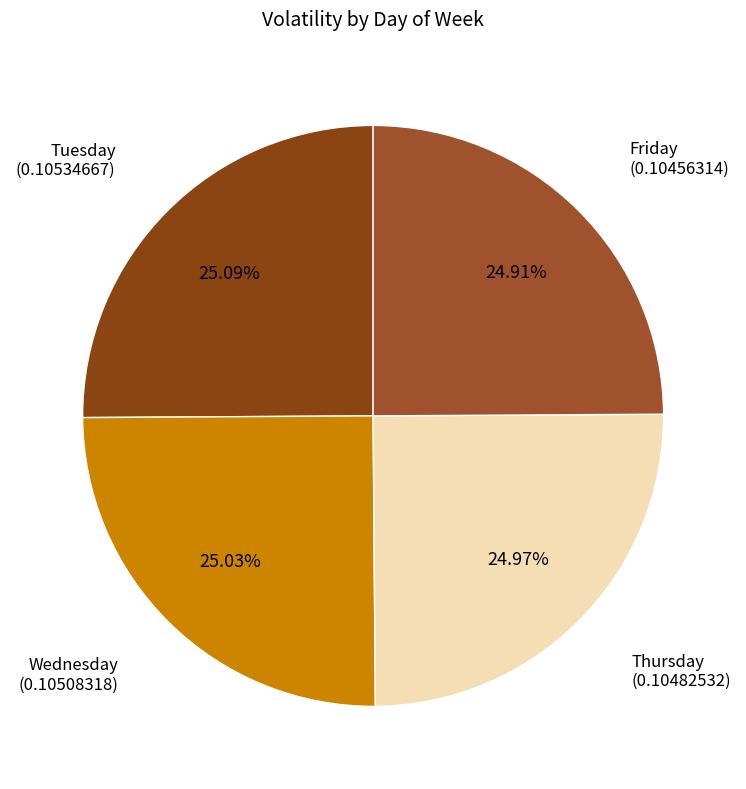

Does Wednesday represent more than half of the total?

No